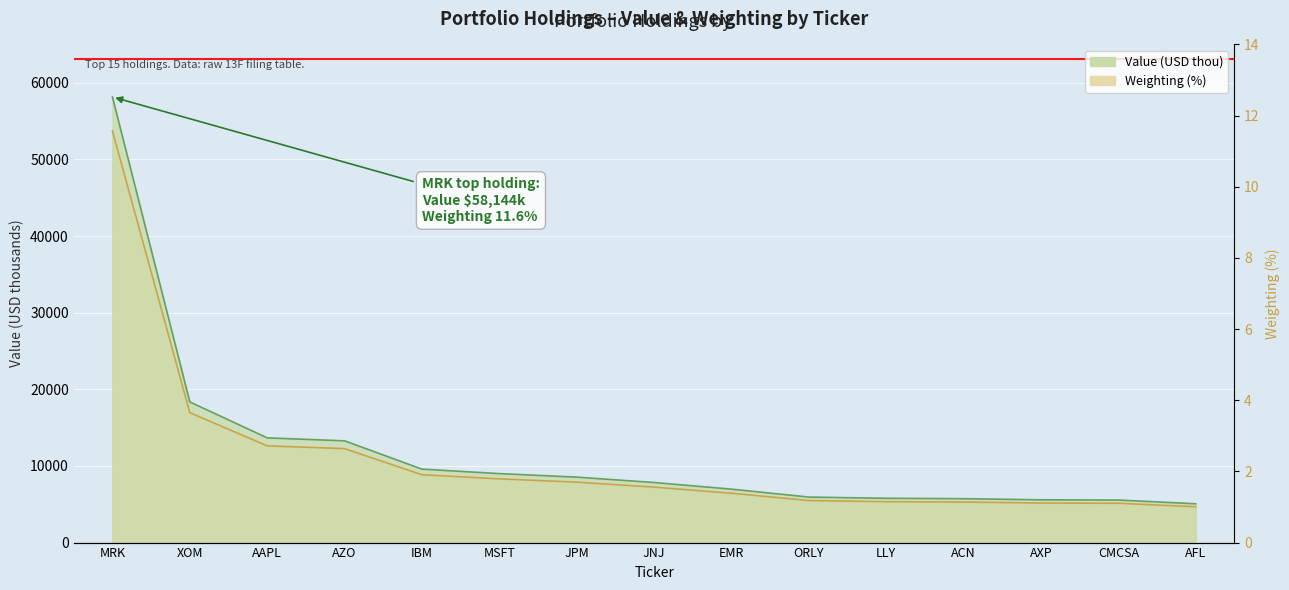

What position from the right is XOM?

14